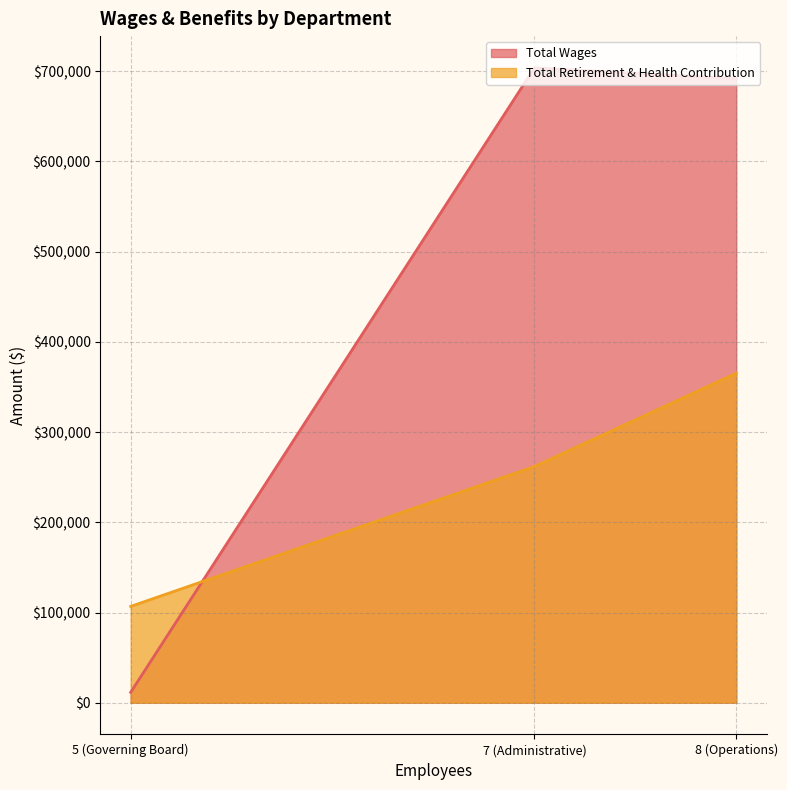

Rank the categories by Total Retirement & Health Contribution value from highest to lowest.

8 (Operations), 7 (Administrative), 5 (Governing Board)